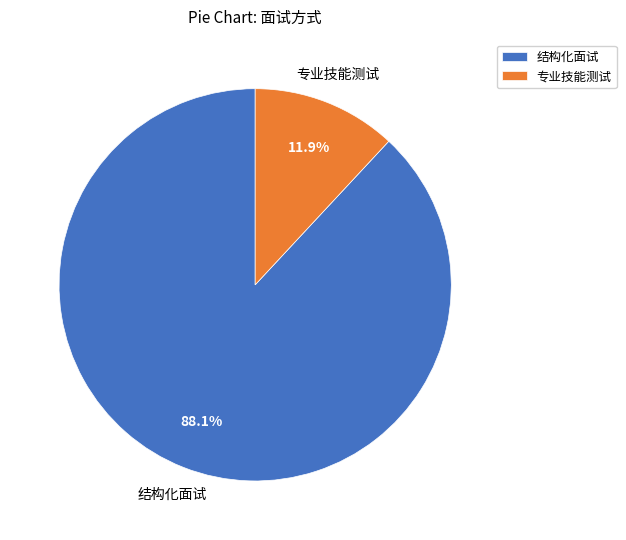

Which slice is the smallest?

专业技能测试